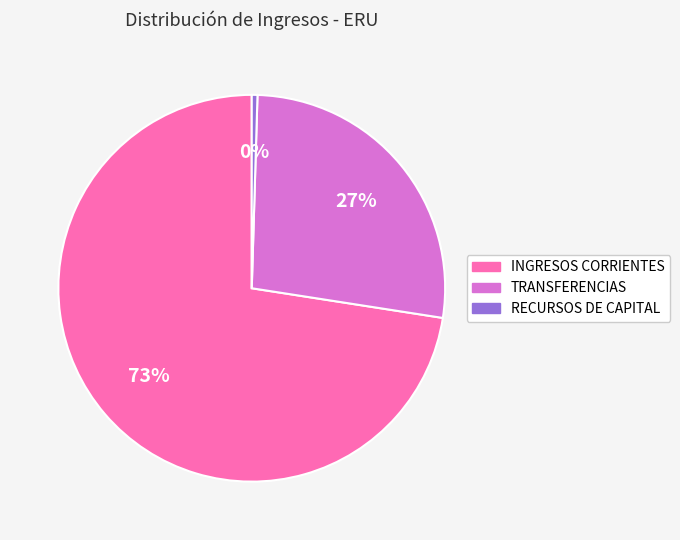

Which category has the biggest portion of the pie?

INGRESOS CORRIENTES